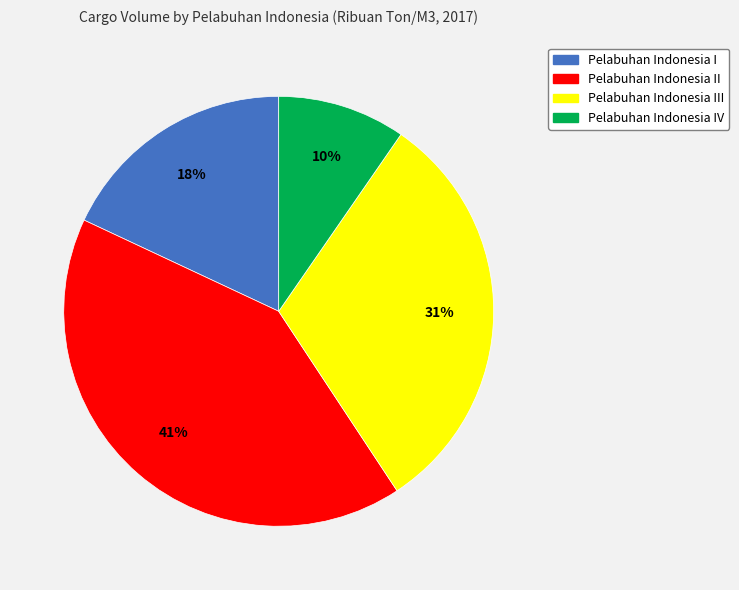

Does any single category account for the majority?

No